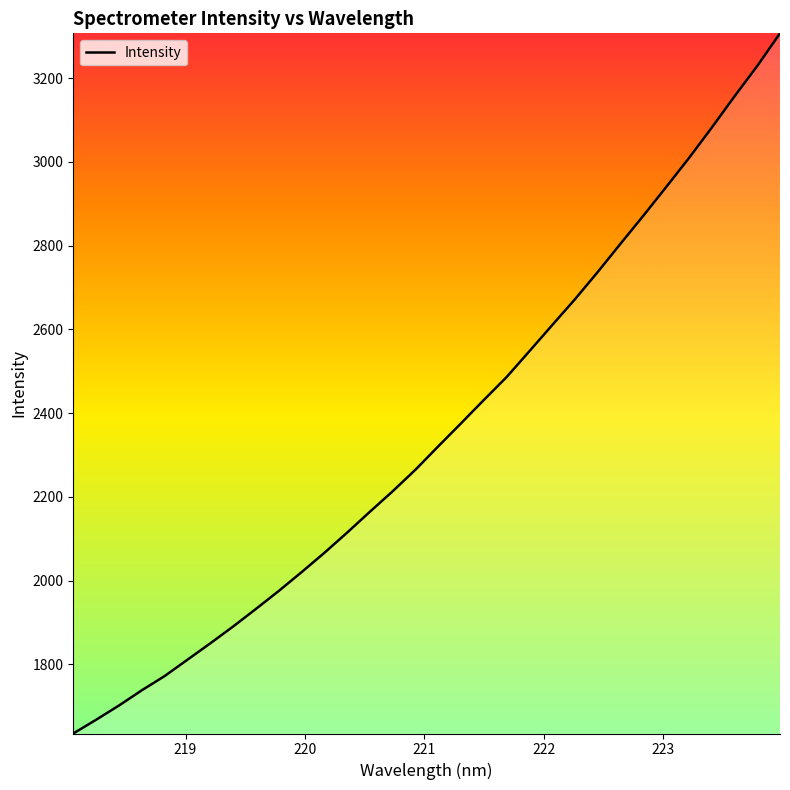

What is the difference between the maximum and minimum values?

1672.0